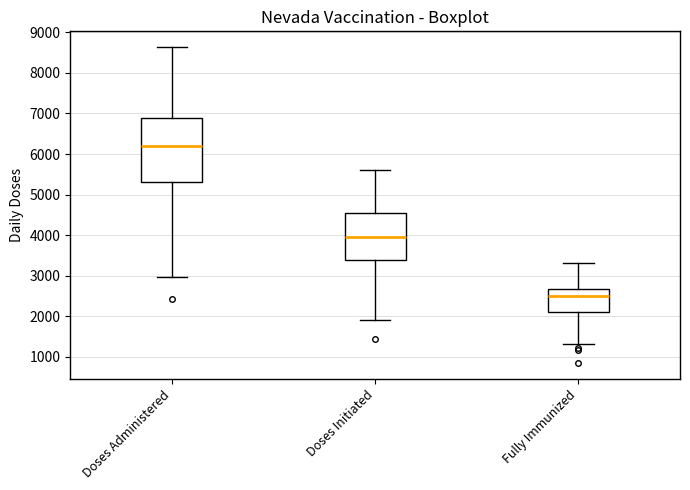

Which box is the tallest, from its lower edge to its upper edge?

Doses Administered